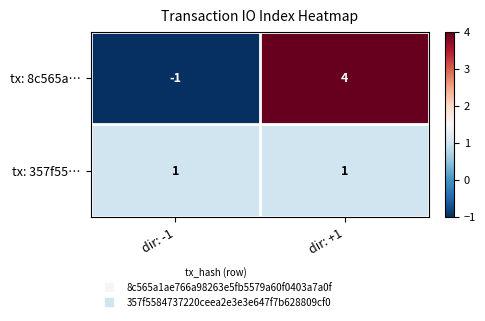

What is the sum of the tx: 8c565a… values at dir: -1 and dir: +1?

3